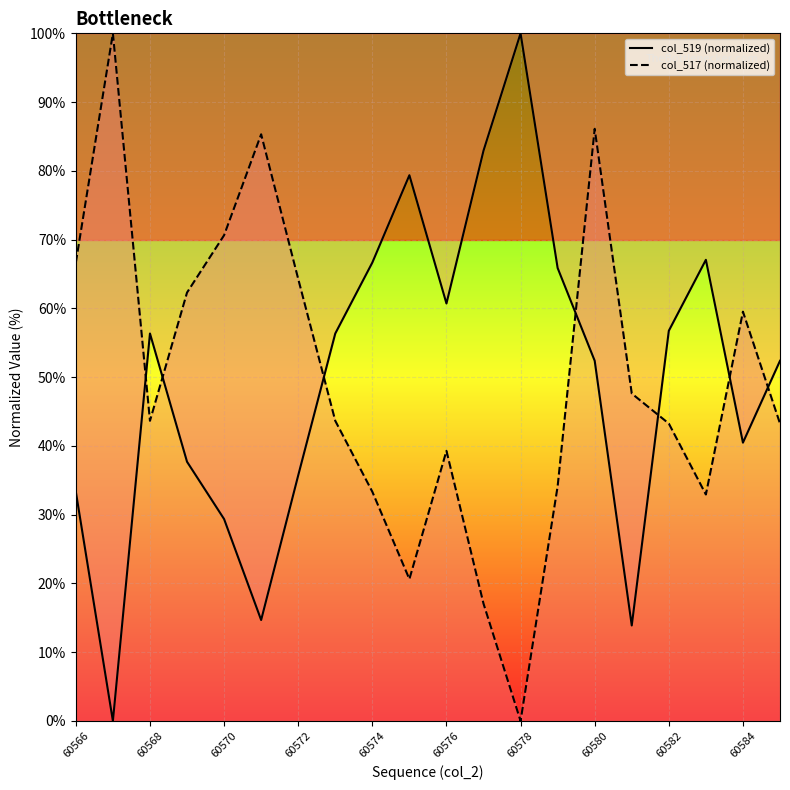

Is this an area chart (filled region under the line)?

No